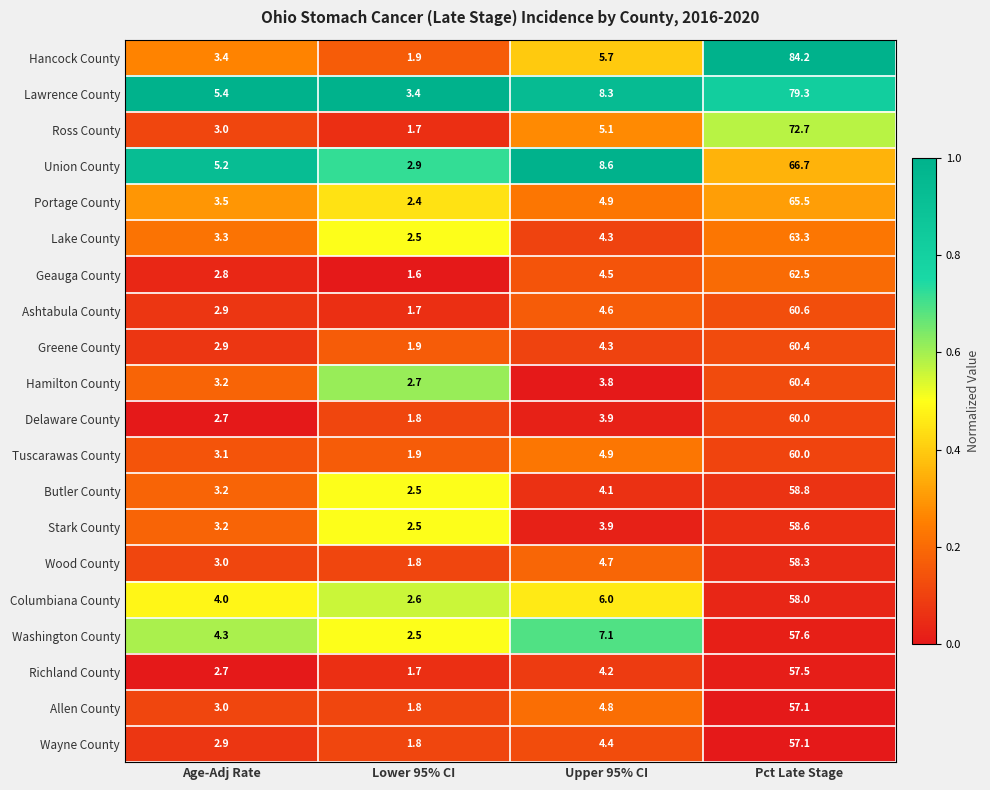

The Geauga County series shows 7.3 at Upper 95% CI. True or false?

False